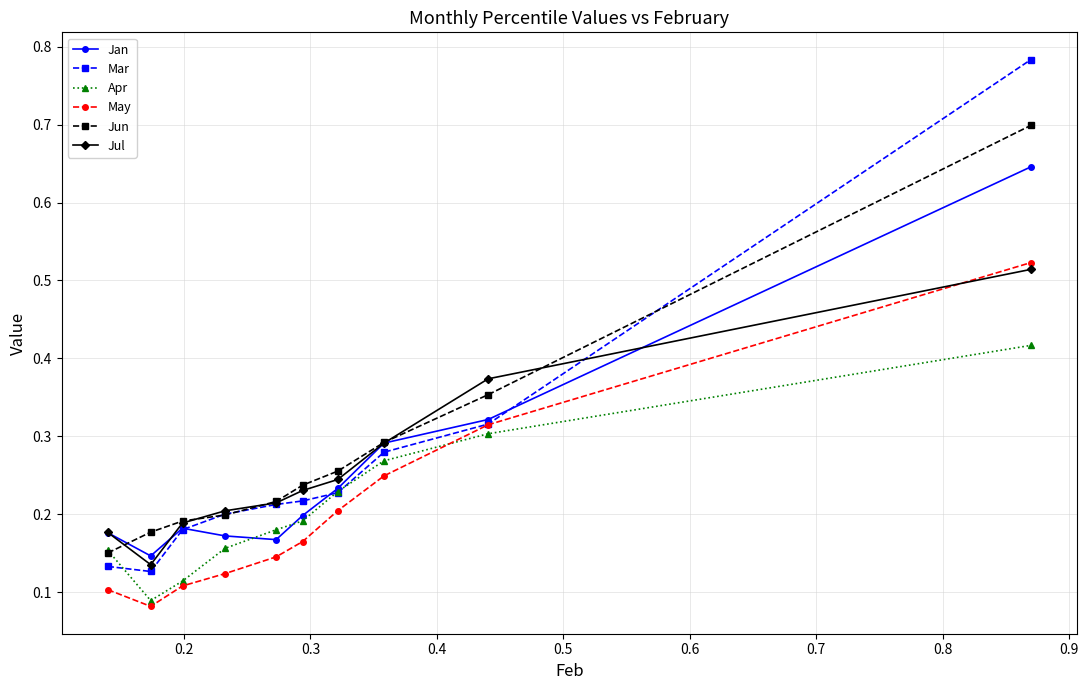

How many Mar values are between 0 and 1?

10